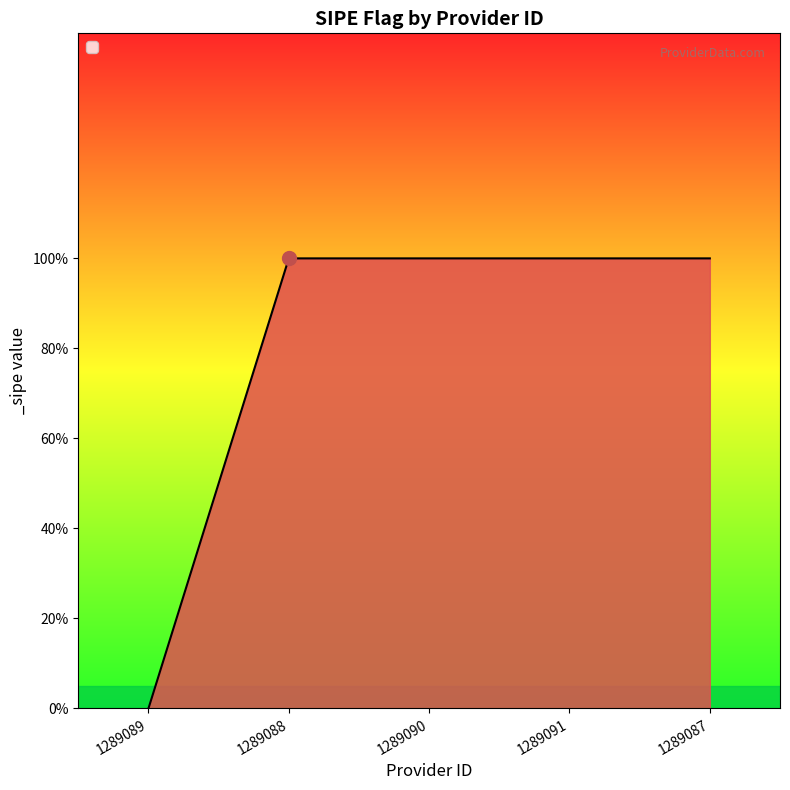

Does the chart display data point markers on the line(s)?

No